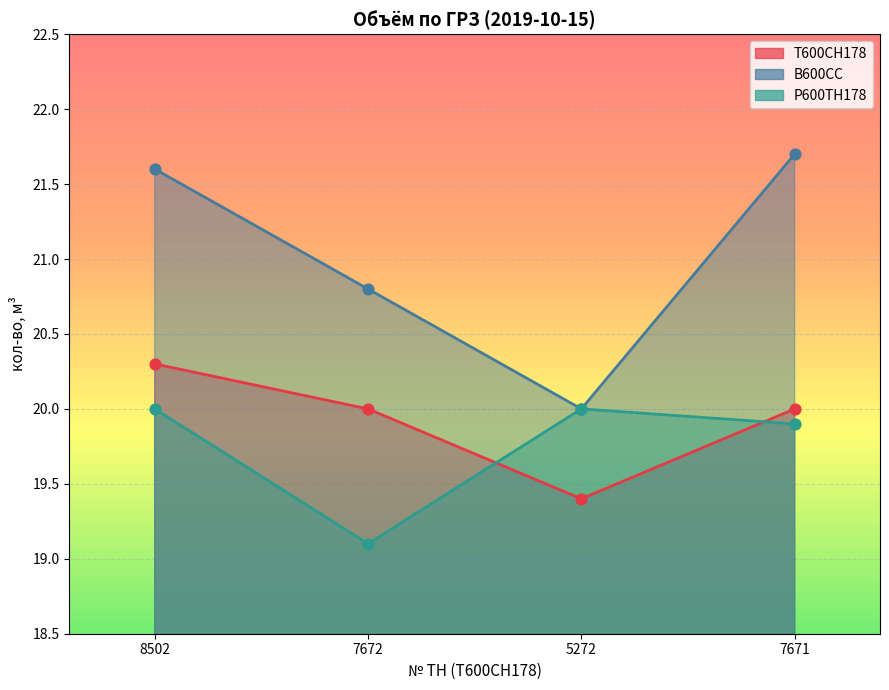

At how many categories does at least one series exceed 20?

3